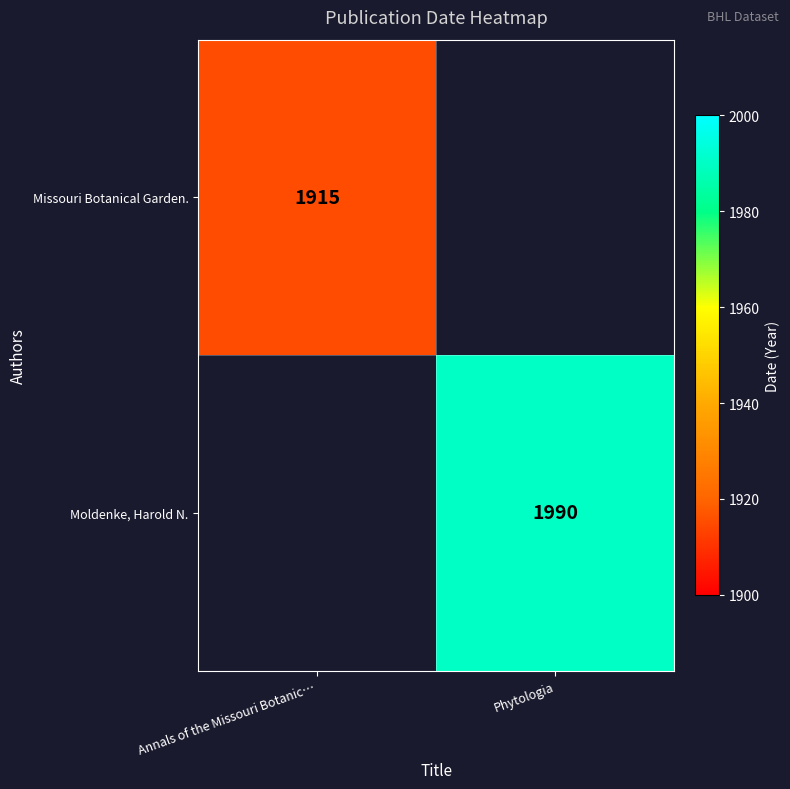

How many categories are shown in the chart?

2